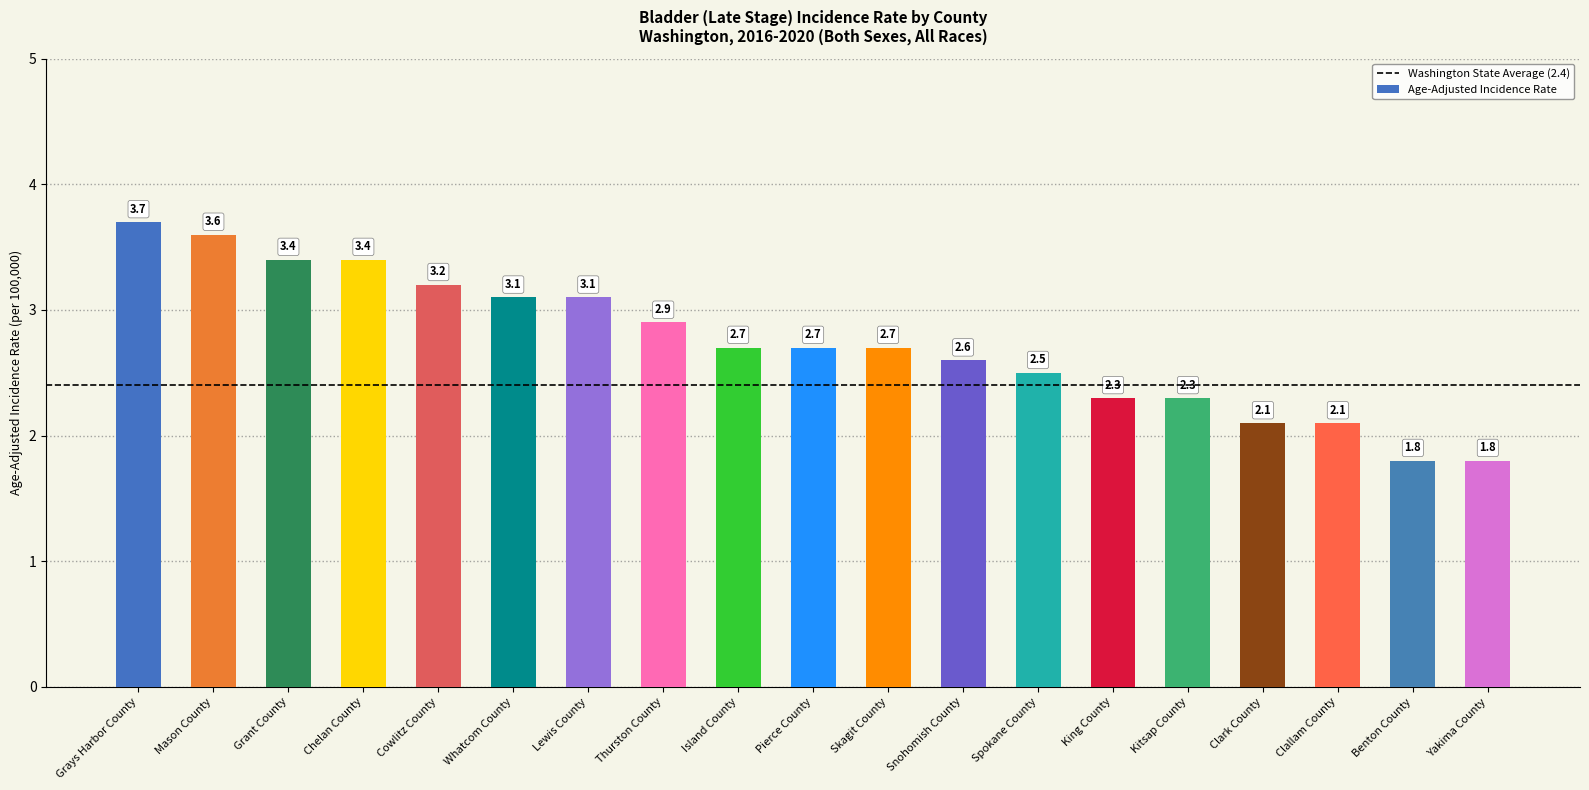

The value at Clark County is 2.1. True or false?

True